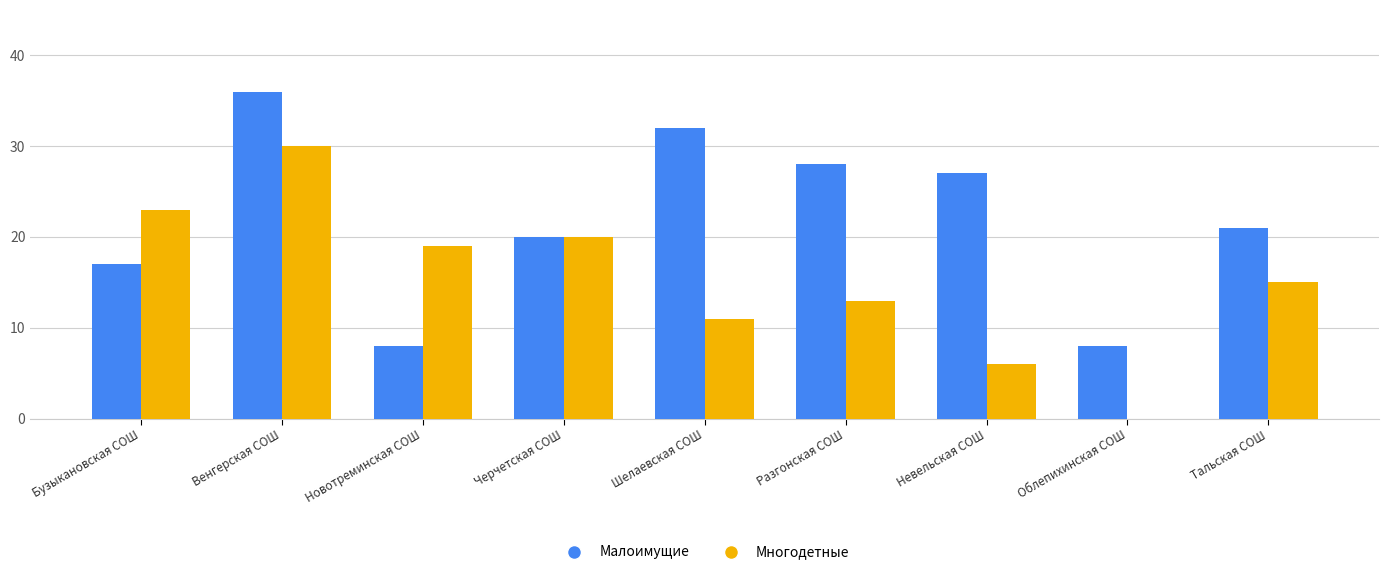

At which category does the chart reach its peak across all series?

Венгерская СОШ